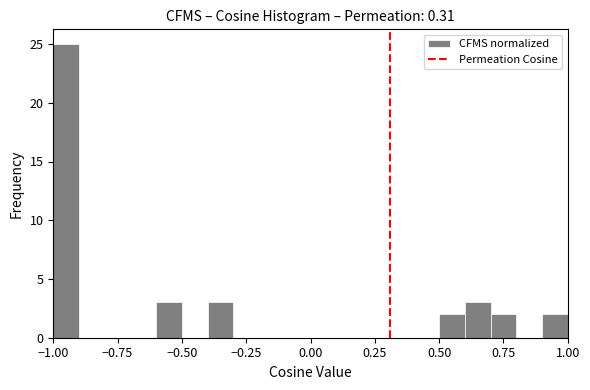

Around what value on the x-axis is the tallest bar? Give the approximate position of its centre, as read against the axis.

-0.95